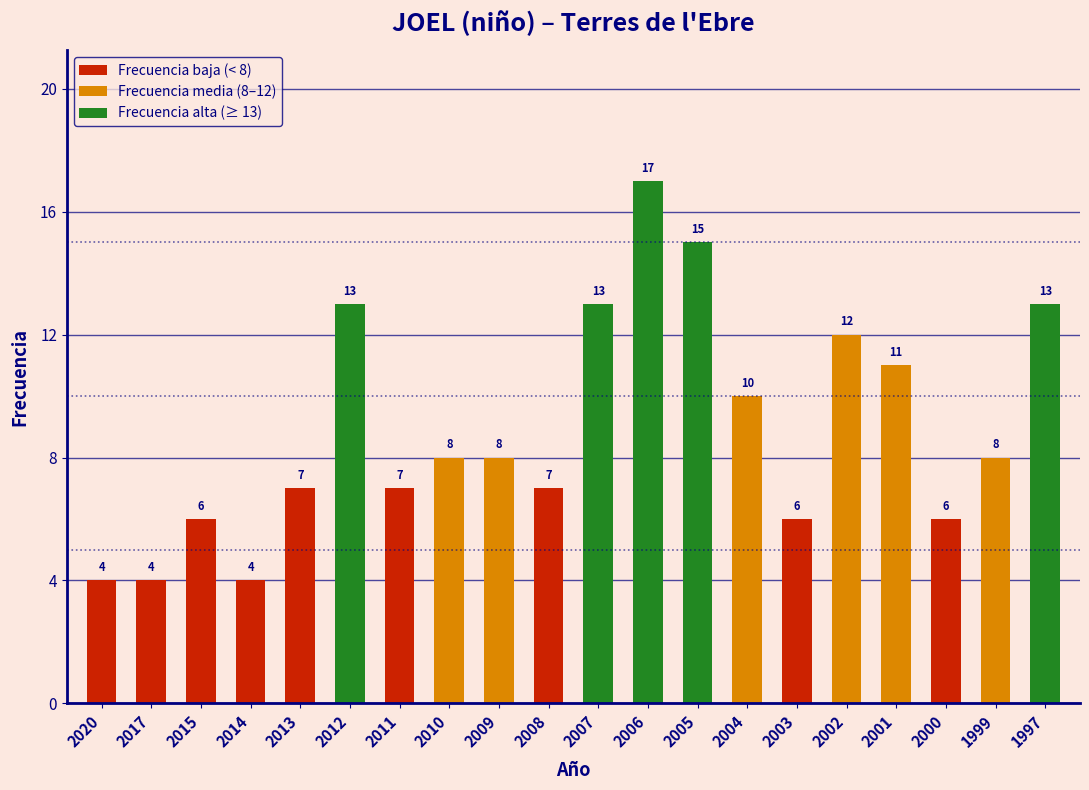

Reading right to left, transcribe all the data shown in this chart.

1997=13	1999=8	2000=6	2001=11	2002=12	2003=6	2004=10	2005=15	2006=17	2007=13	2008=7	2009=8	2010=8	2011=7	2012=13	2013=7	2014=4	2015=6	2017=4	2020=4